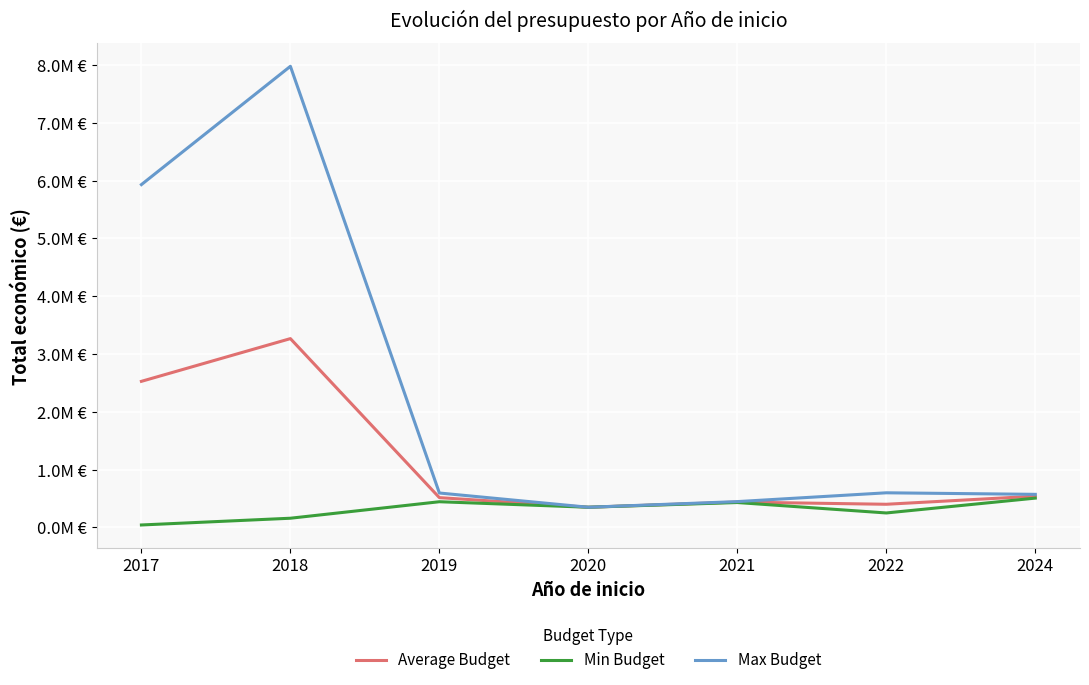

Does the chart display data point markers on the line(s)?

No